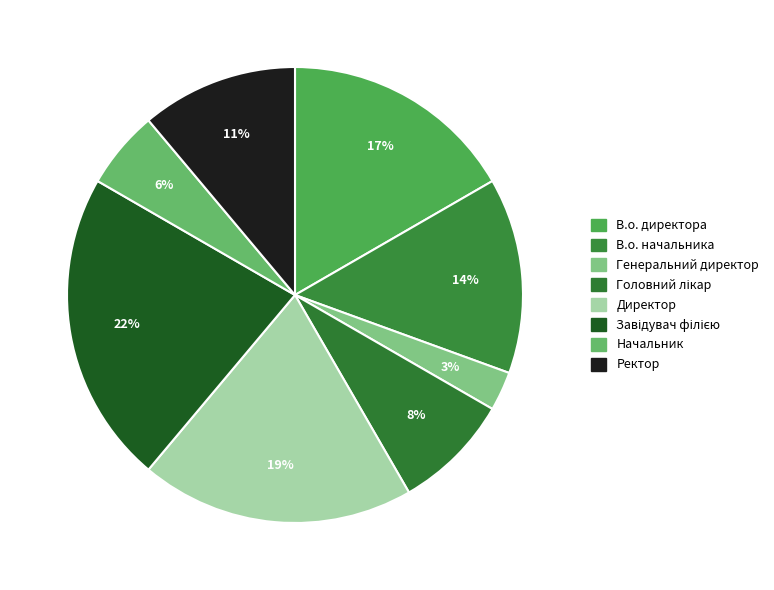

The Директор slice represents 19% of the pie. True or false?

True